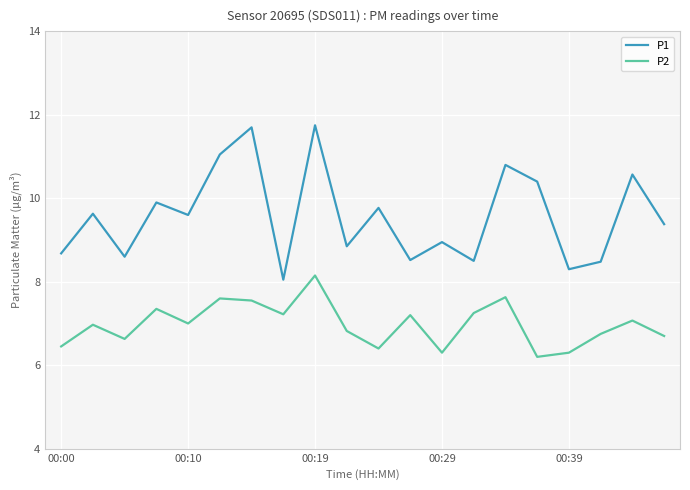

Does the chart display data point markers on the line(s)?

No